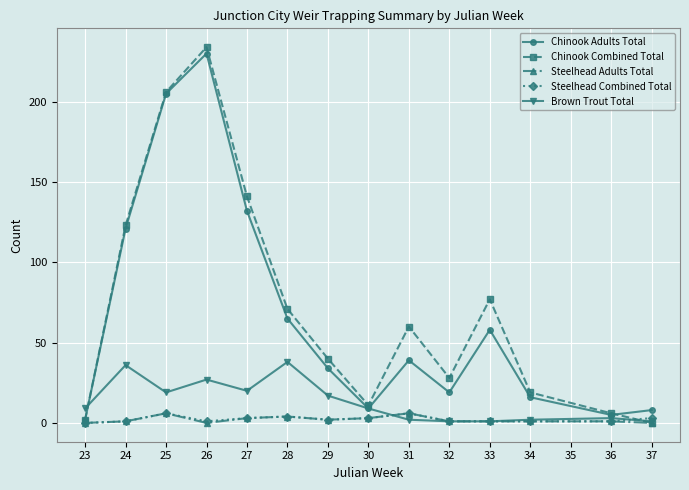

Where is Chinook Combined Total nearest to the value 117?

24